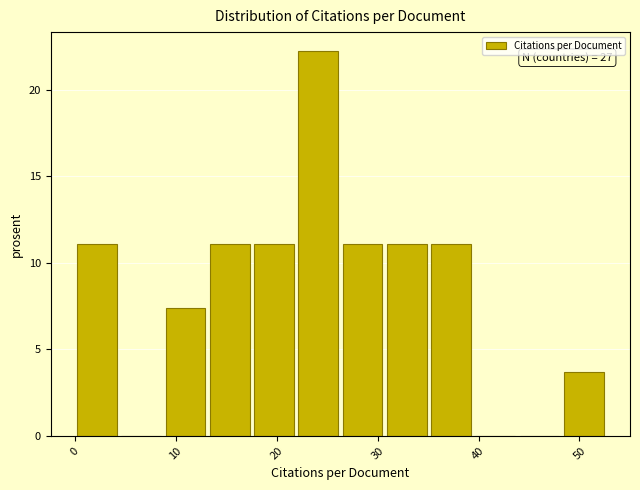

Which range on the x-axis has the tallest bar?

22 to 26